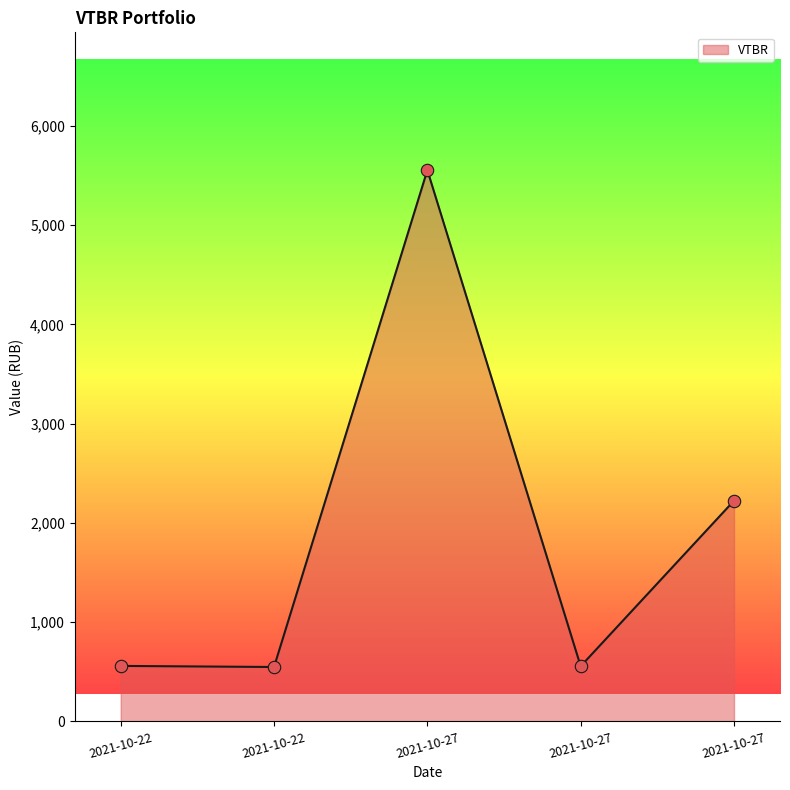

Between 2021-10-27 and 2021-10-27, which is larger?

2021-10-27